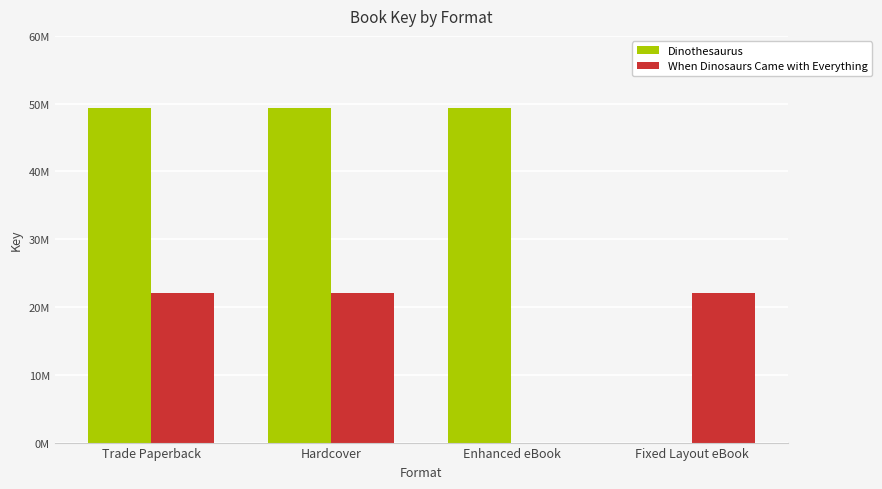

At how many categories does at least one series exceed 8406979?

4